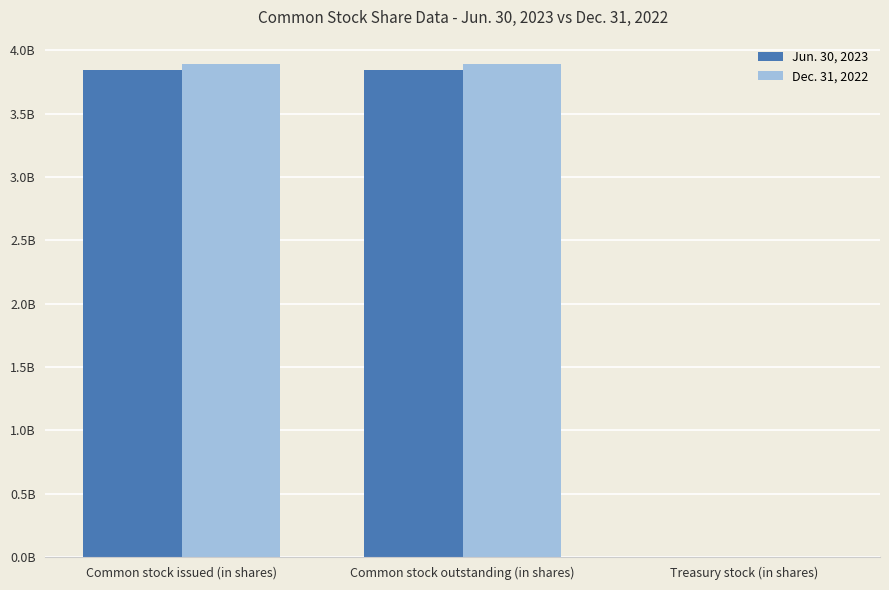

What is the sum of all Jun. 30, 2023 values?

7690000000